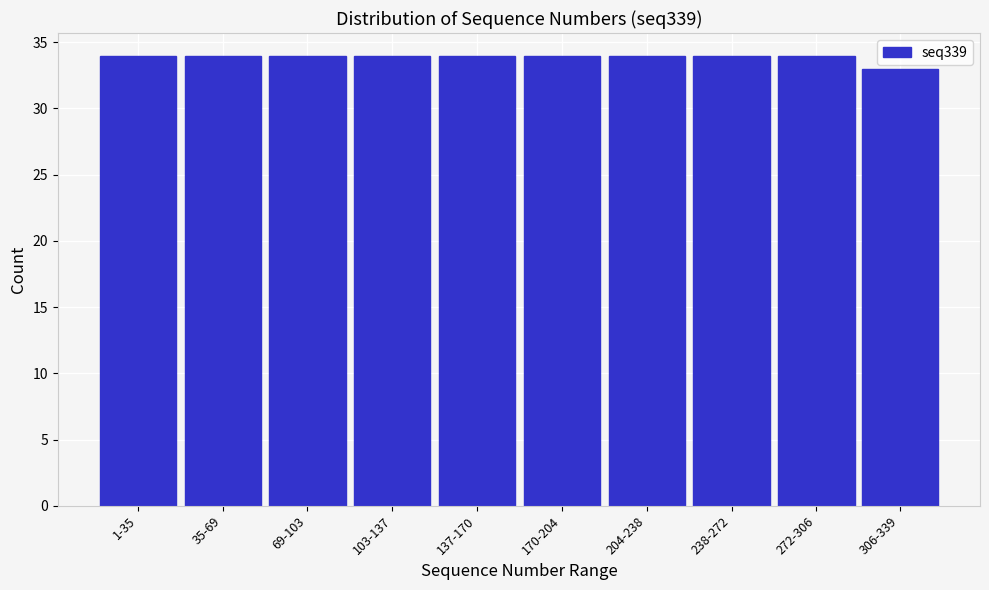

Reading right to left, extract all data points from this chart.

306-339=33	272-306=34	238-272=34	204-238=34	170-204=34	137-170=34	103-137=34	69-103=34	35-69=34	1-35=34